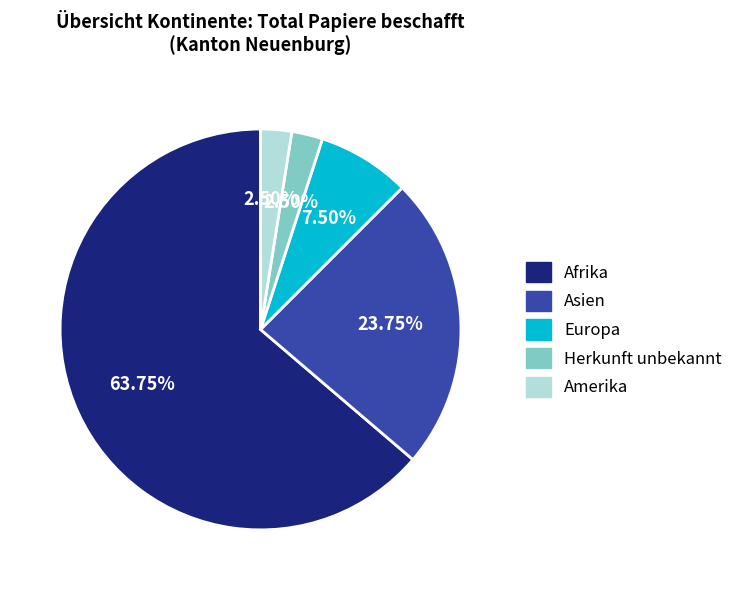

What is the largest slice in the pie chart?

Afrika